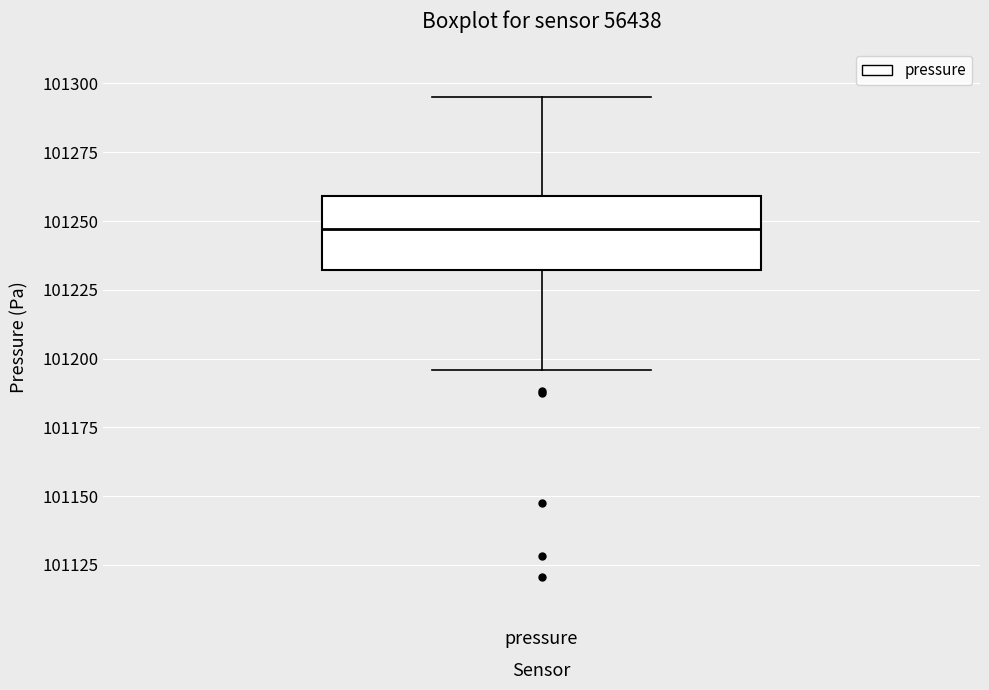

Transcribe this box plot: give where the median line is, the range the box spans, and where the two whiskers end, as read against the y-axis. The values are not printed on the chart, so give them approximately, as read against the axis.

median 101245, box 101230 to 101260, whiskers 101195 to 101295